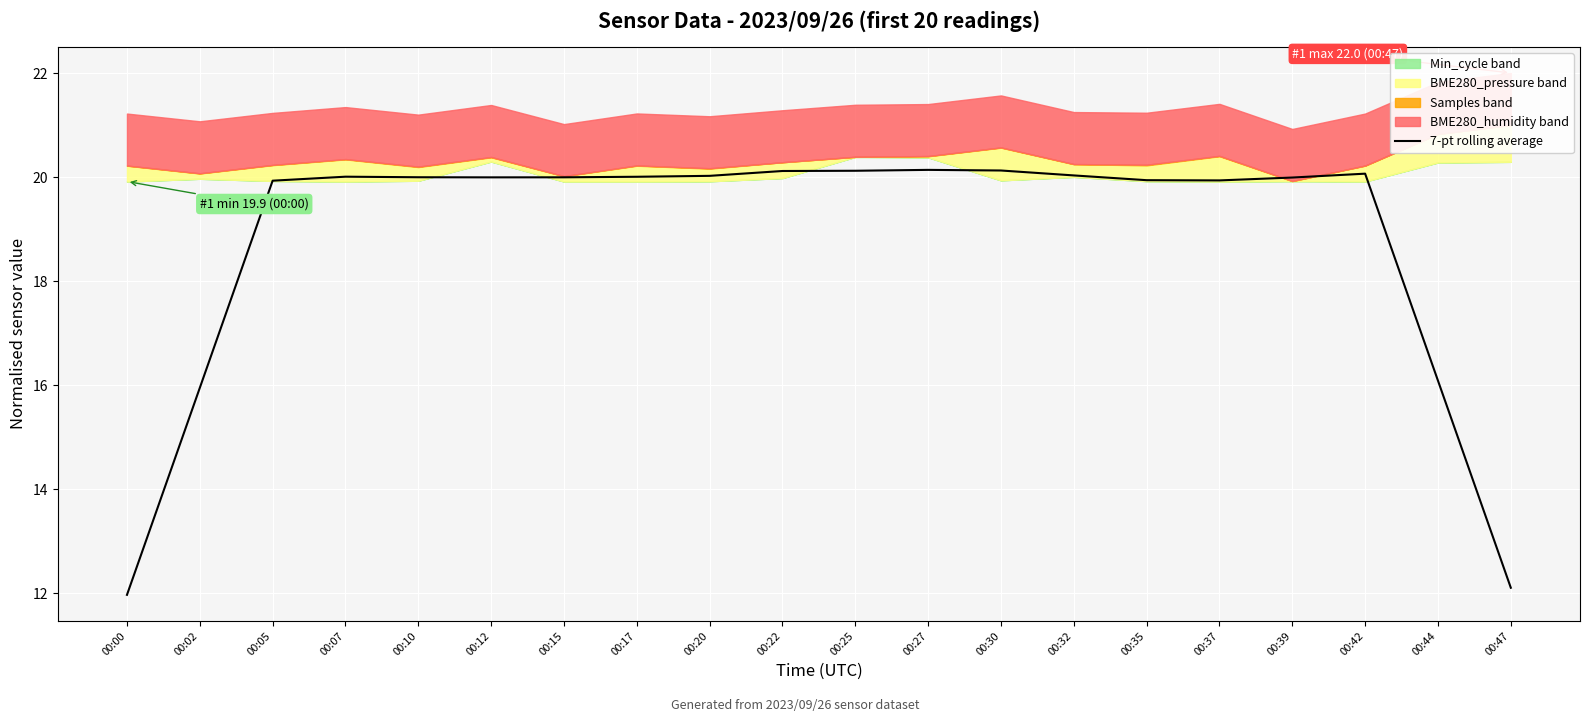

What is the sum of all values?

376.6